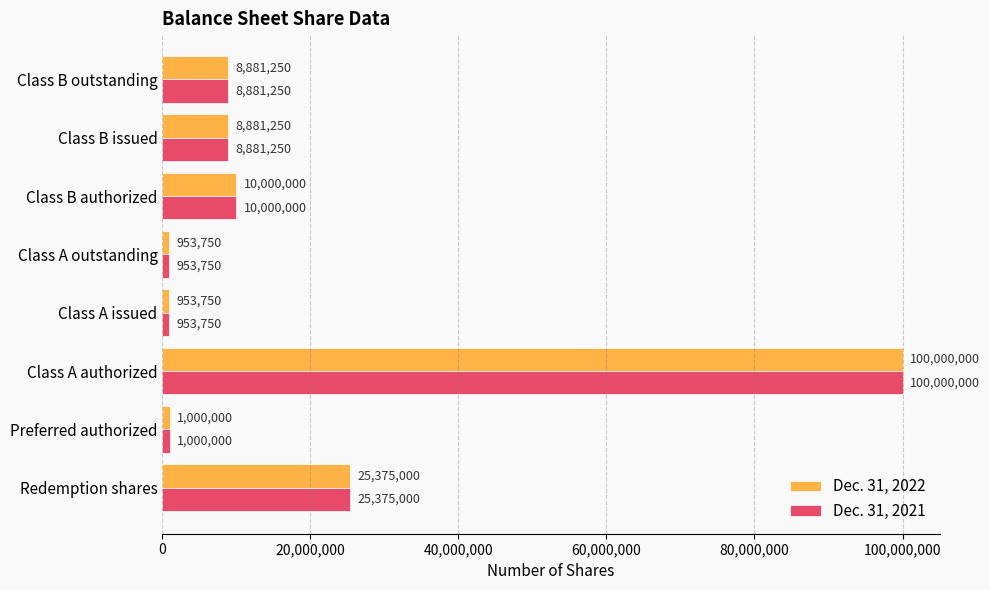

Where is Dec. 31, 2021 nearest to the value 50476875?

Redemption shares